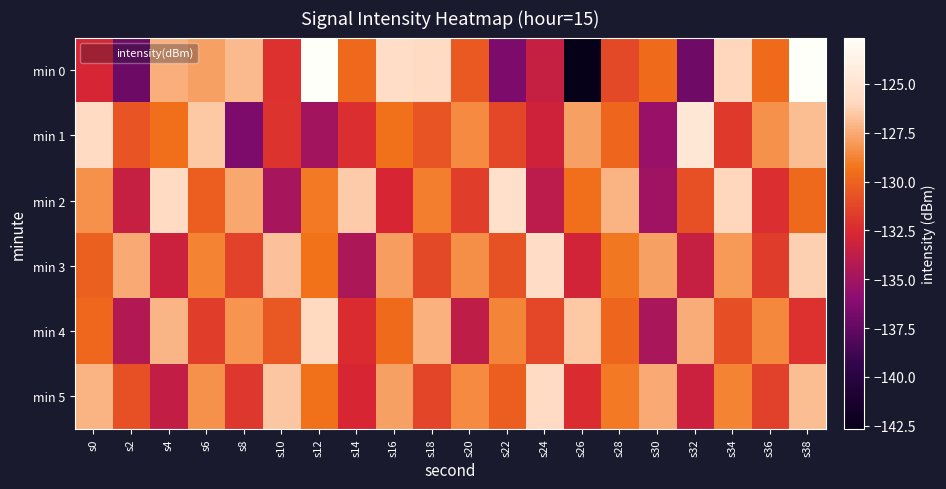

Rank the series by their maximum value, from lowest to highest.

min 4, min 5, min 3, min 2, min 1, min 0